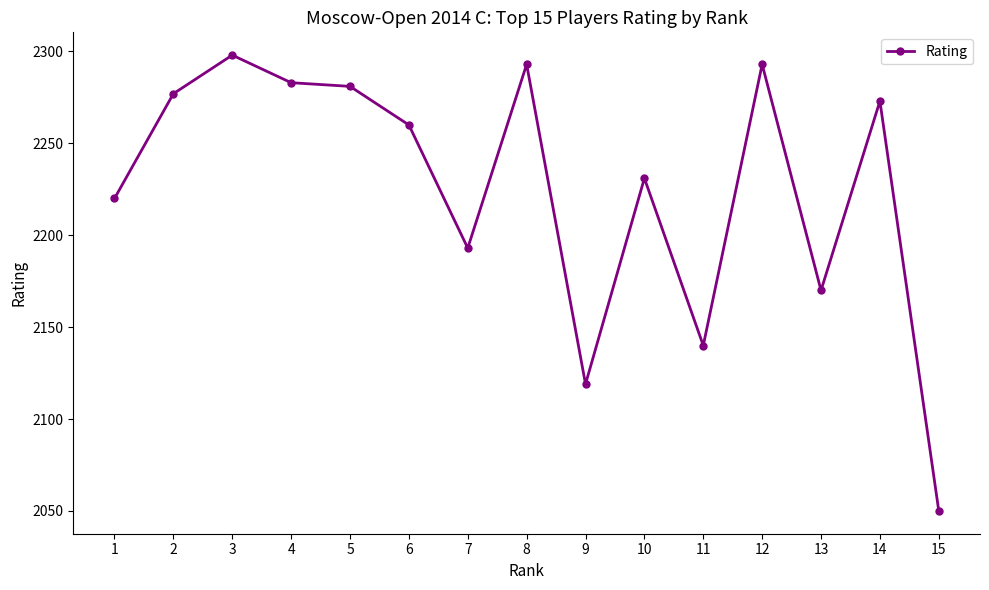

What is the difference between the second highest and minimum values?

243